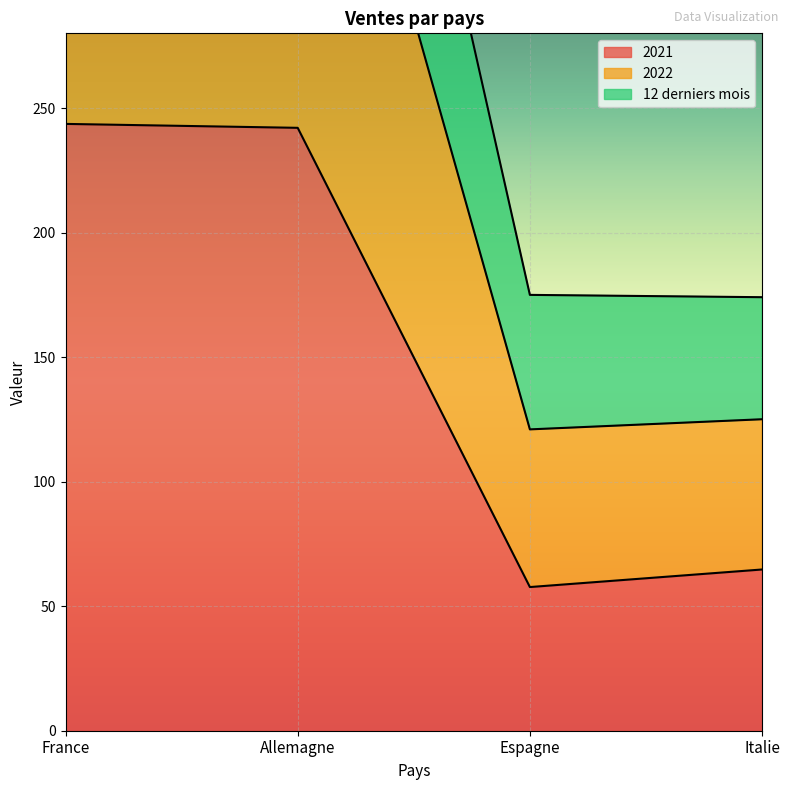

What is the sum of the 2021 values at Italie and France?

308.4